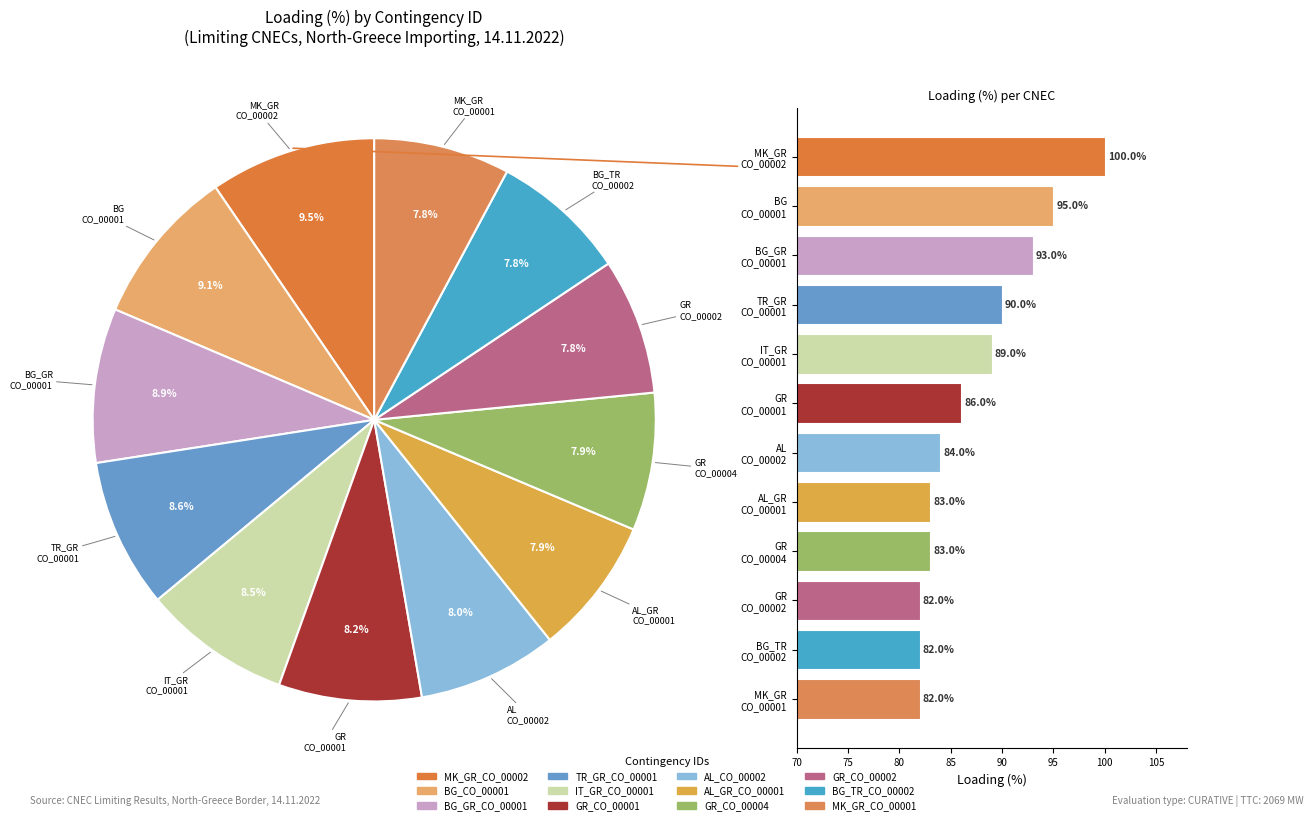

What percentage is the IT_GR CO_00001 slice, to the nearest percent?

8%